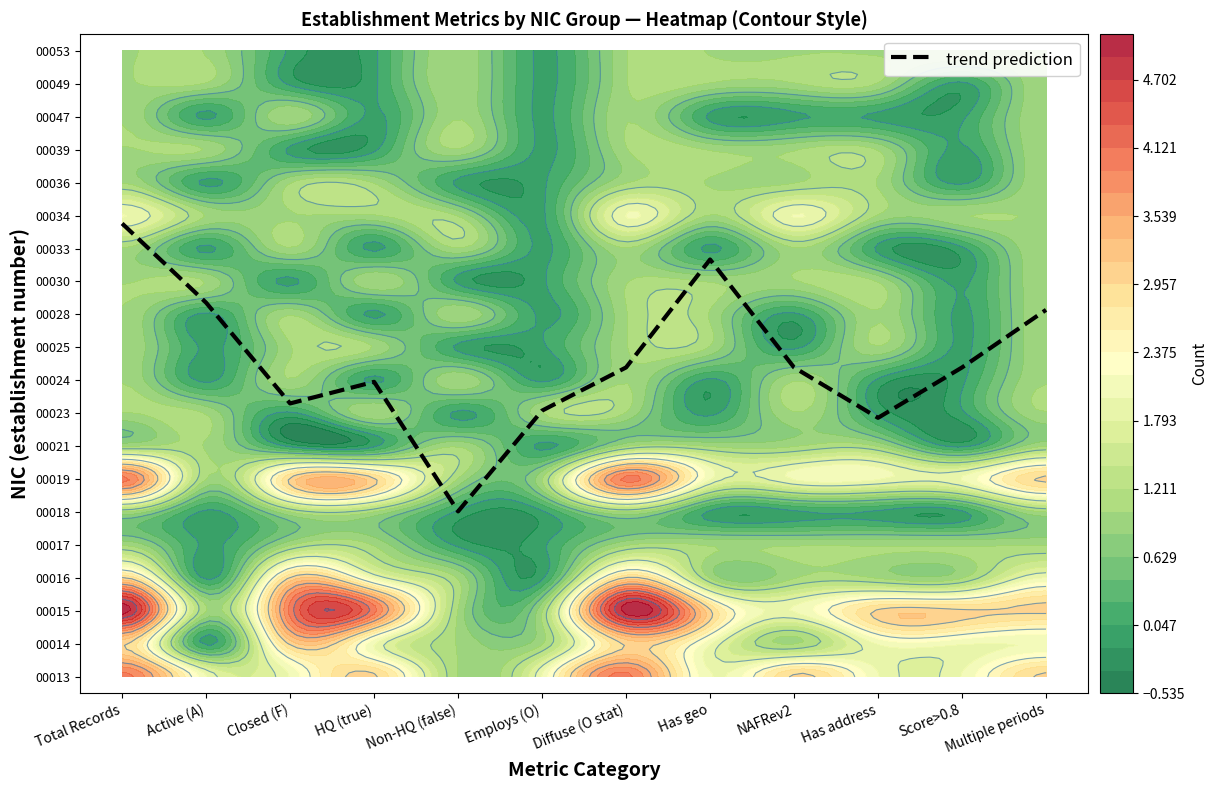

Which label corresponds to the smallest value in the chart?

Non-HQ (false)